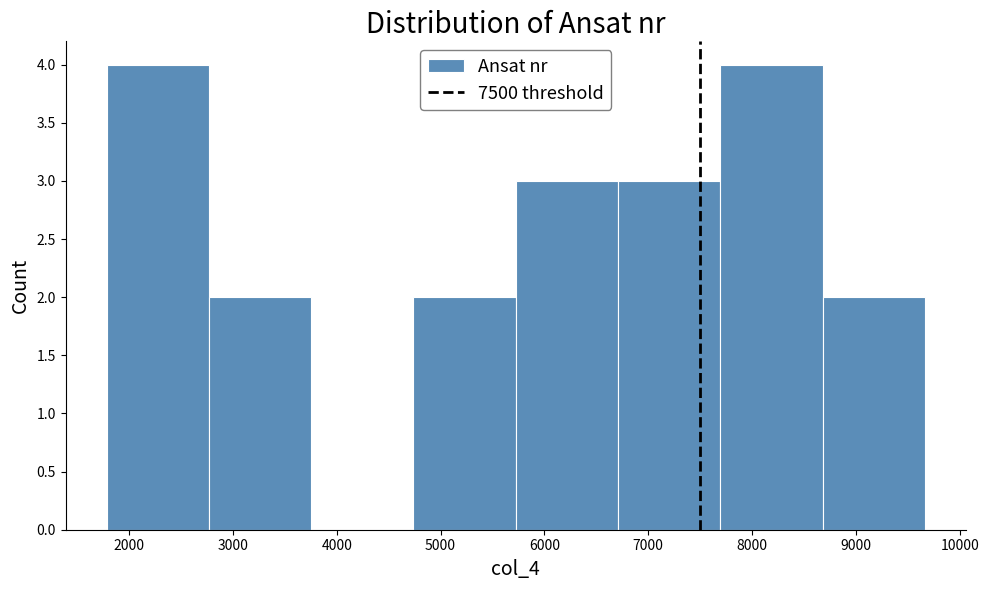

How tall is the bar that spans 6700 to 7700 on the x-axis? Neither the bar edges nor the heights are printed on the chart, so give them approximately, as read against the axes.

3